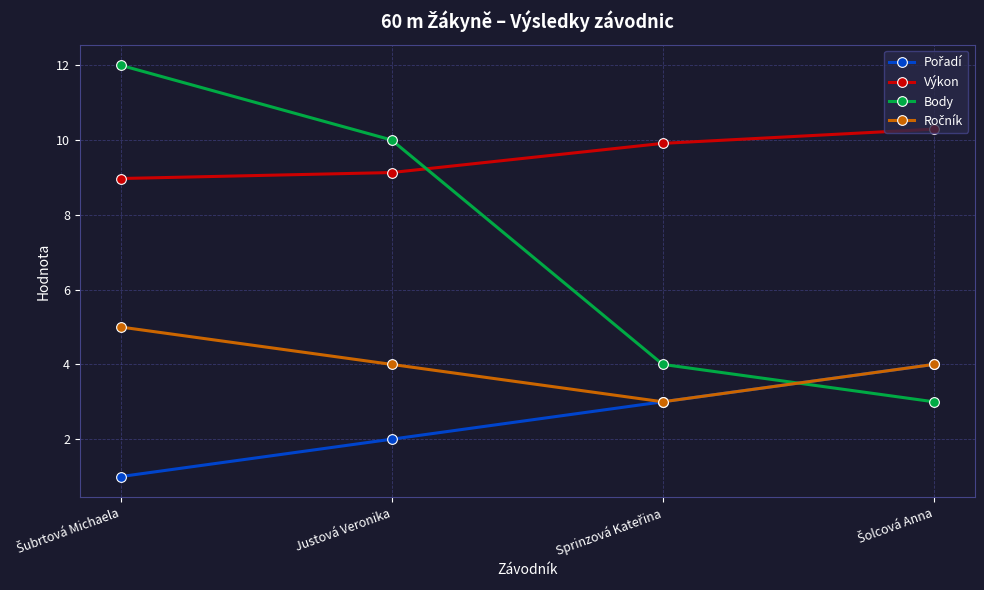

What is the maximum value for Body?

12.0